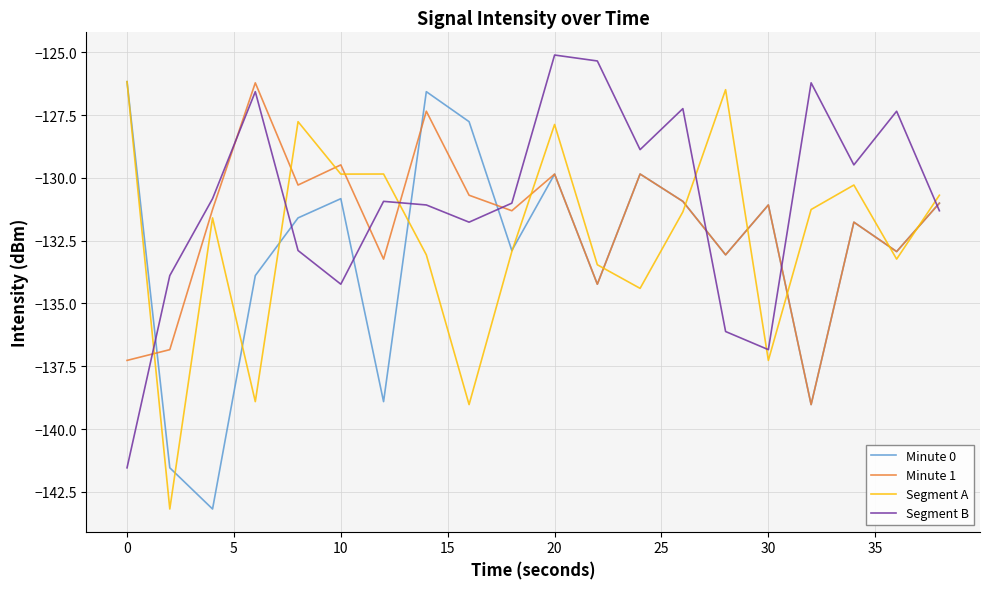

How many times do Segment B and Segment A cross each other?

6